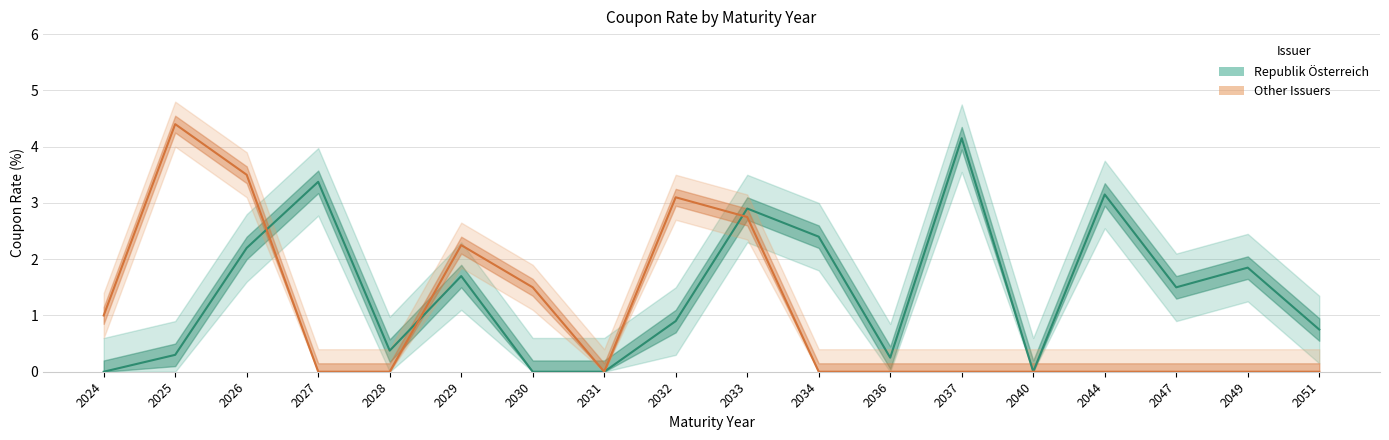

What is the average value of the Other Issuers series?

1.0